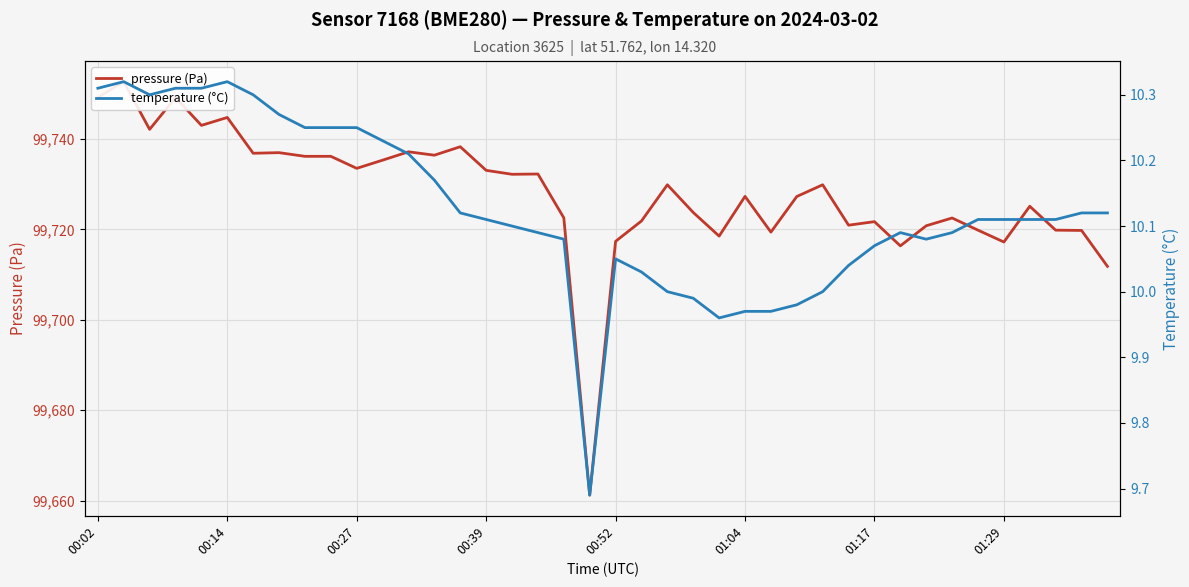

Reading left to right, what are all the values shown in this chart?

pressure (Pa): 99749.1	99752.6	99742.1	99749.1	99743.0	99744.7	99736.8	99736.9	99736.1	99736.1	99733.5	99735.3	99737.1	99736.4	99738.2	99733.0	99732.2	99732.2	99722.5	99661.2	99717.3	99721.8	99729.8	99723.7	99718.5	99727.3	99719.4	99727.2	99729.8	99720.9	99721.7	99716.3	99720.8	99722.5	99719.8	99717.2	99725.1	99719.8	99719.8	99711.8
temperature (°C): 10.3	10.3	10.3	10.3	10.3	10.3	10.3	10.3	10.2	10.2	10.2	10.2	10.2	10.2	10.1	10.1	10.1	10.1	10.1	9.7	10.1	10.0	10.0	10.0	10.0	10.0	10.0	10.0	10.0	10.0	10.1	10.1	10.1	10.1	10.1	10.1	10.1	10.1	10.1	10.1